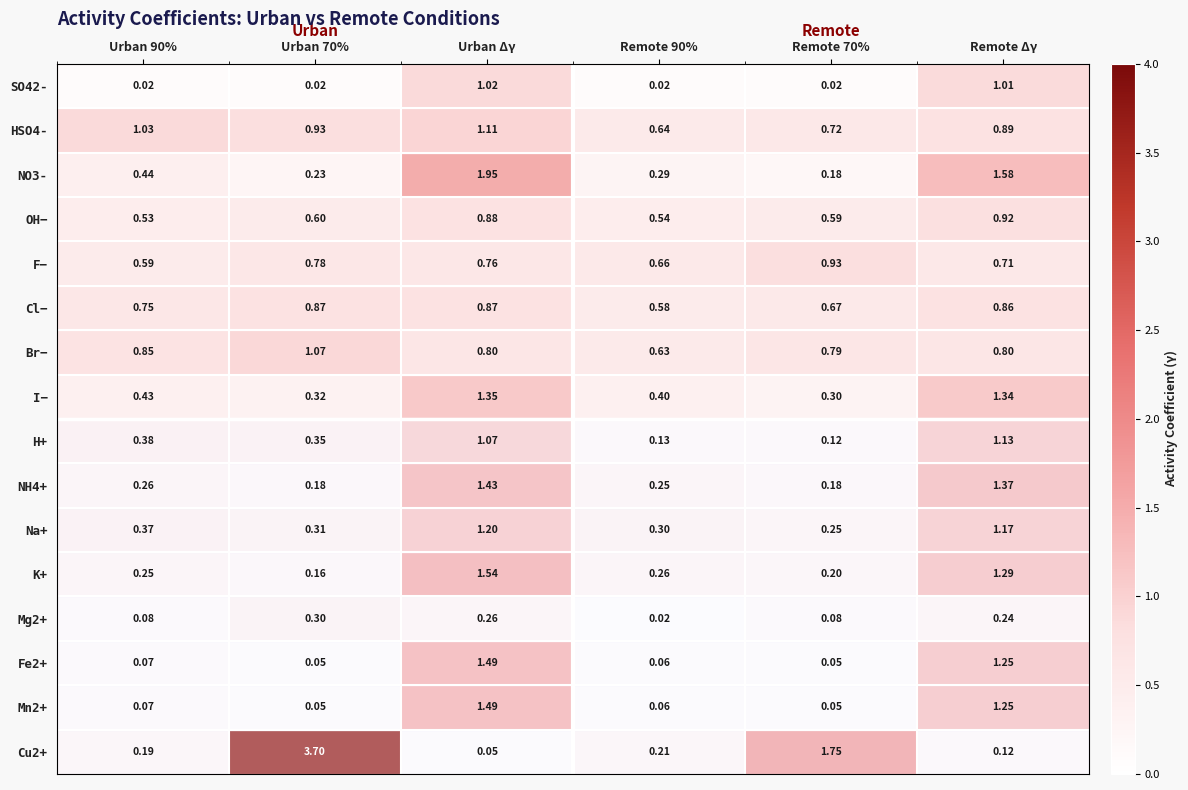

At which category is the sum across all series the highest?

Urban Δγ